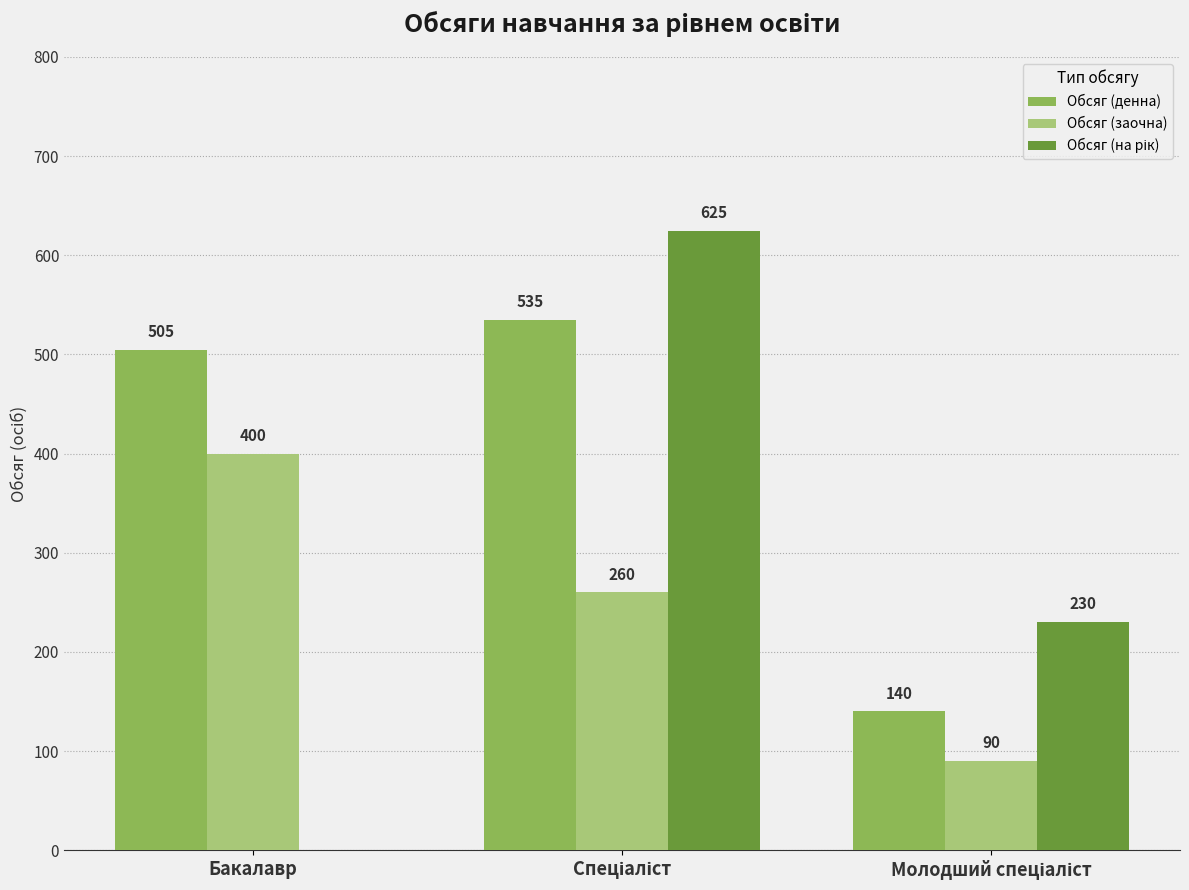

Which series has the largest total across all categories?

Обсяг (денна)